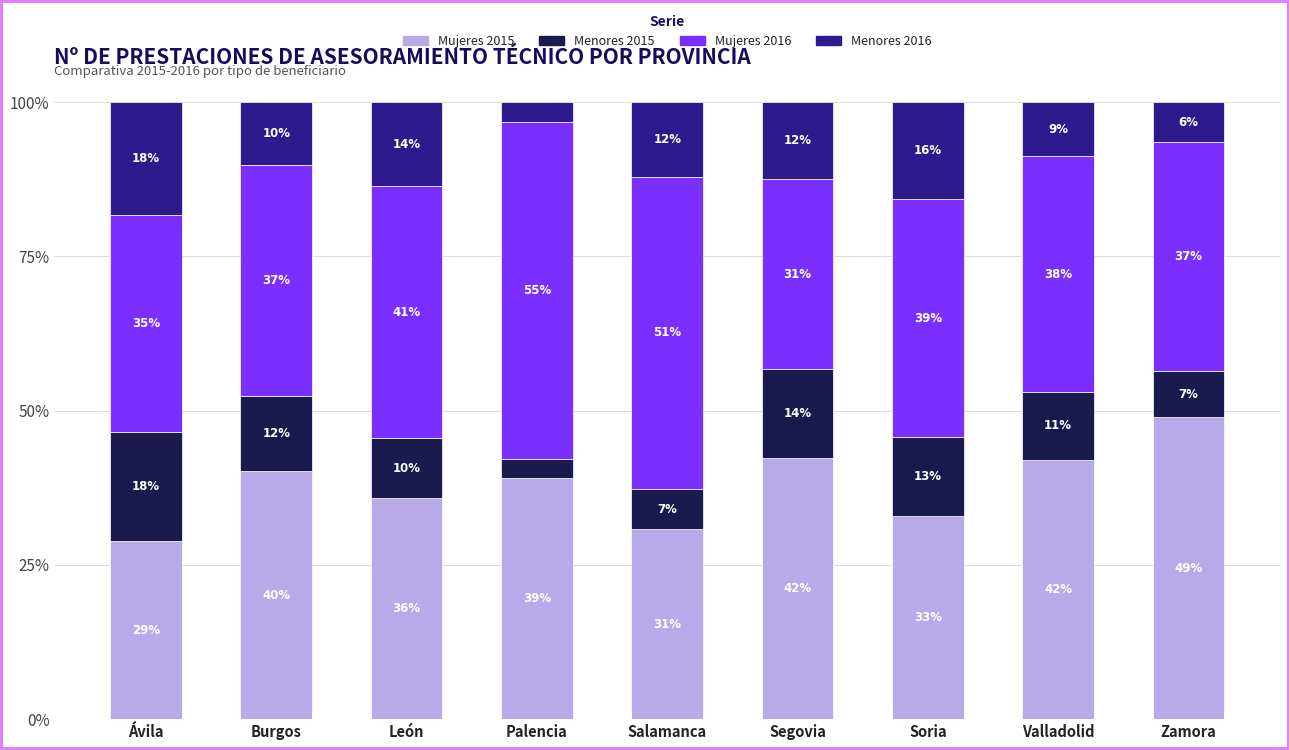

At which label is Menores 2015 closest to 10?

León